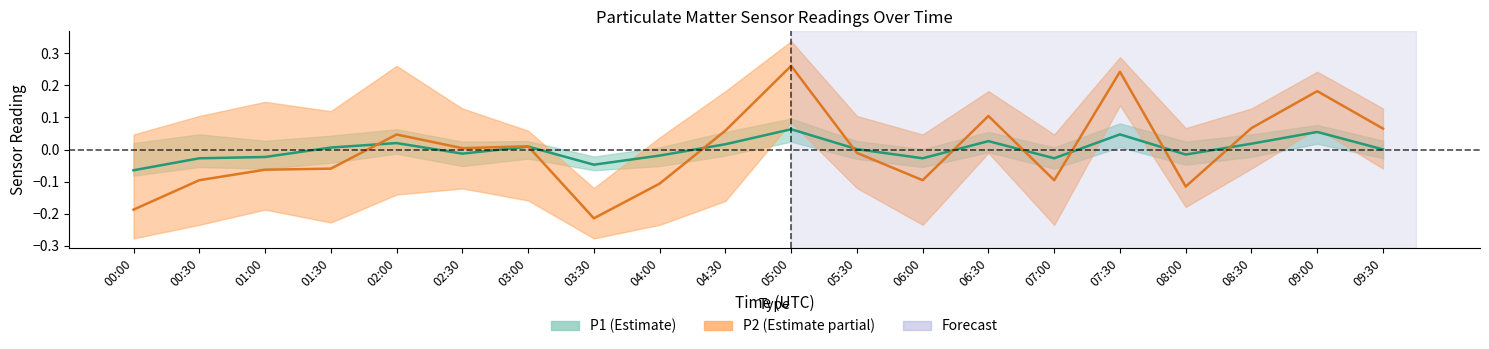

What is the difference between the maximum and minimum values in the P2 mean series?

0.5